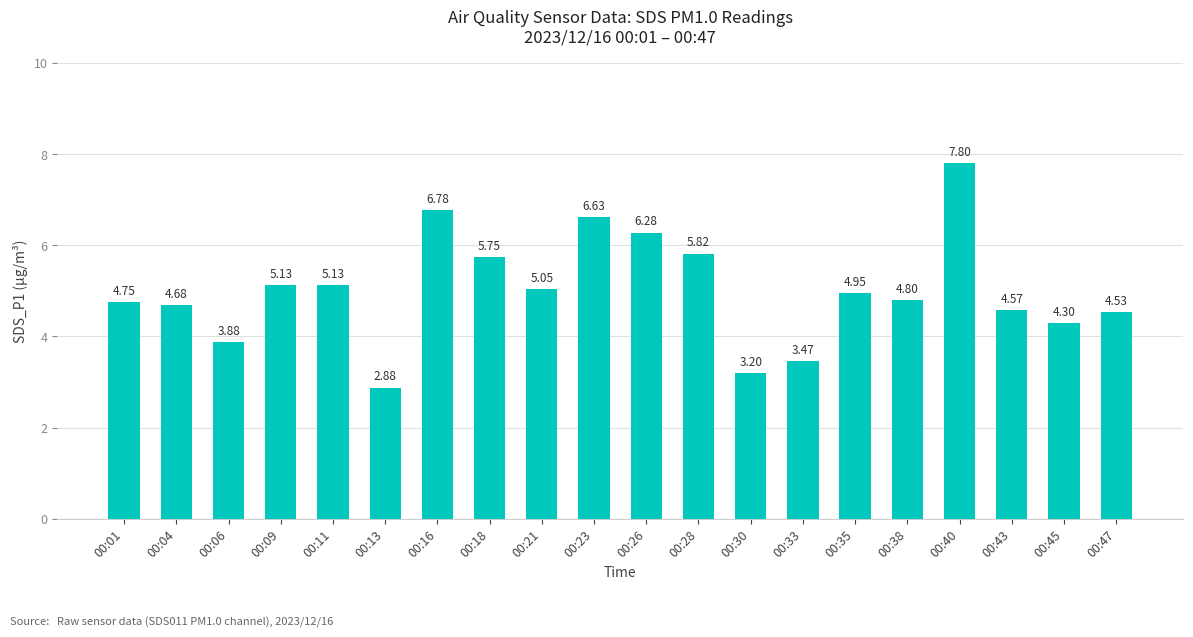

Between 00:13 and 00:21, which is larger?

00:21